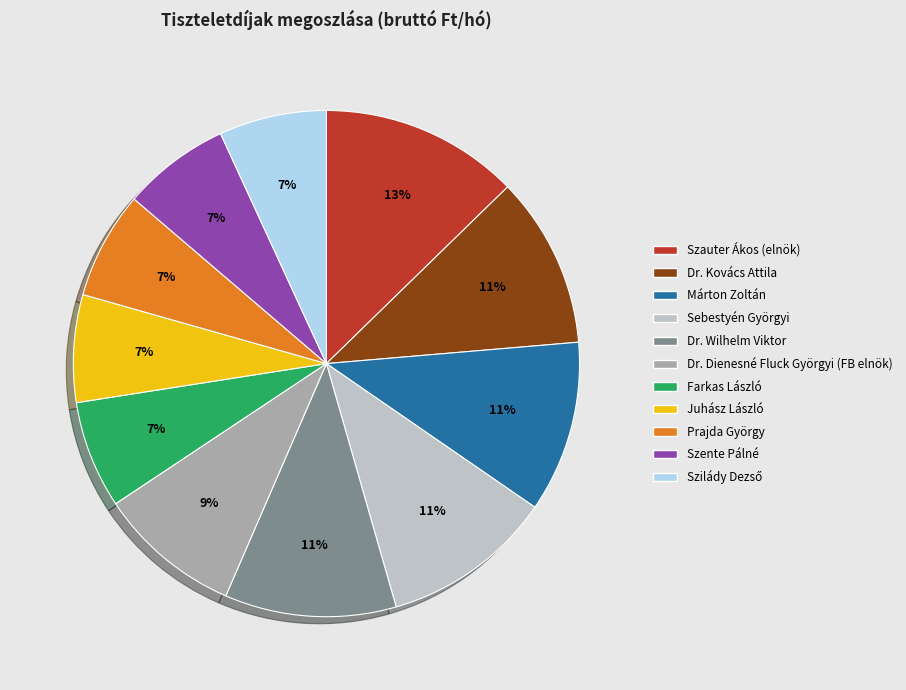

Combined, do Juhász László and Dr. Kovács Attila account for over 50%?

No